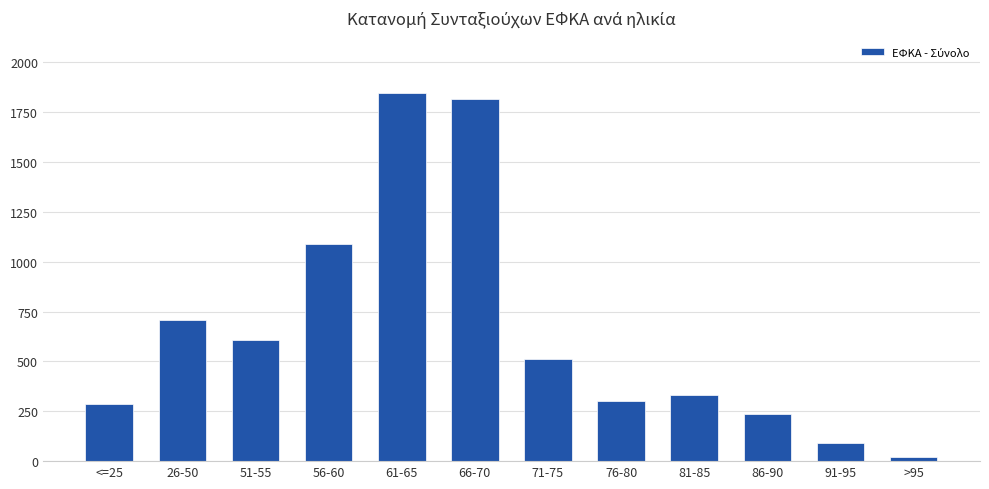

How many series are shown in this chart?

1